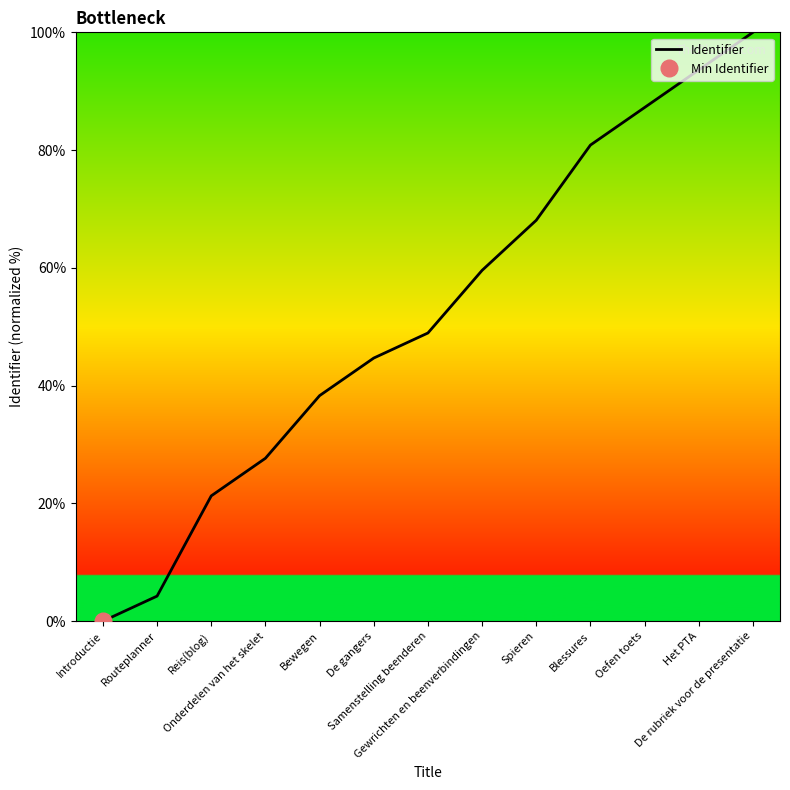

What is the label of the 12th point from the right?

Routeplanner